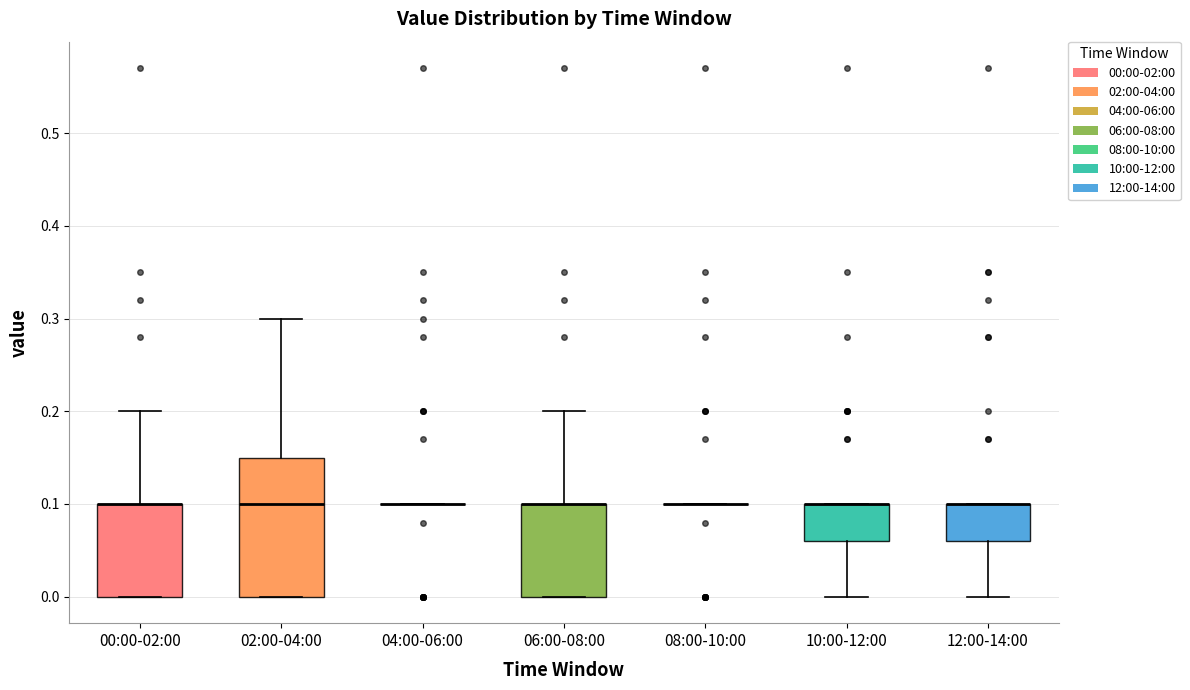

Where does the upper whisker of the box for 00:00-02:00 end on the y-axis? The values are not printed on the chart, so give them approximately, as read against the axis.

0.20